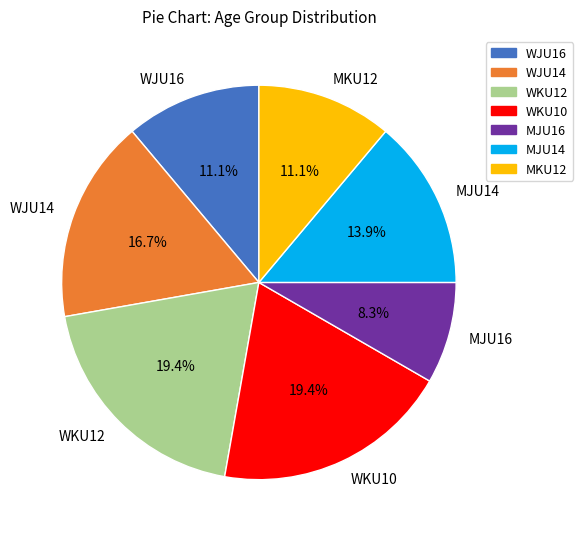

How many segments does this pie chart have?

7